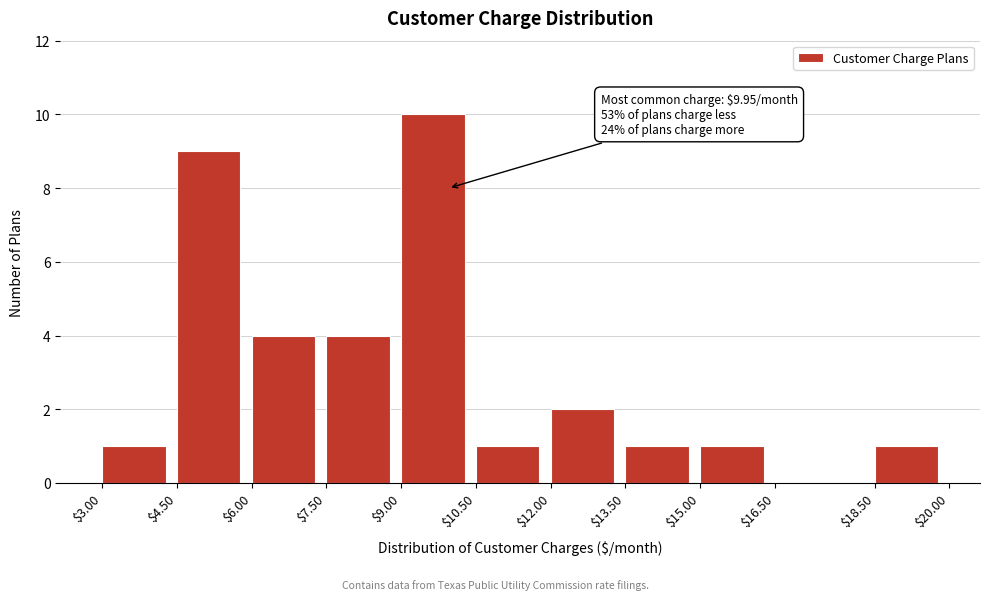

Which range on the x-axis has the tallest bar?

$9.00 to $10.50